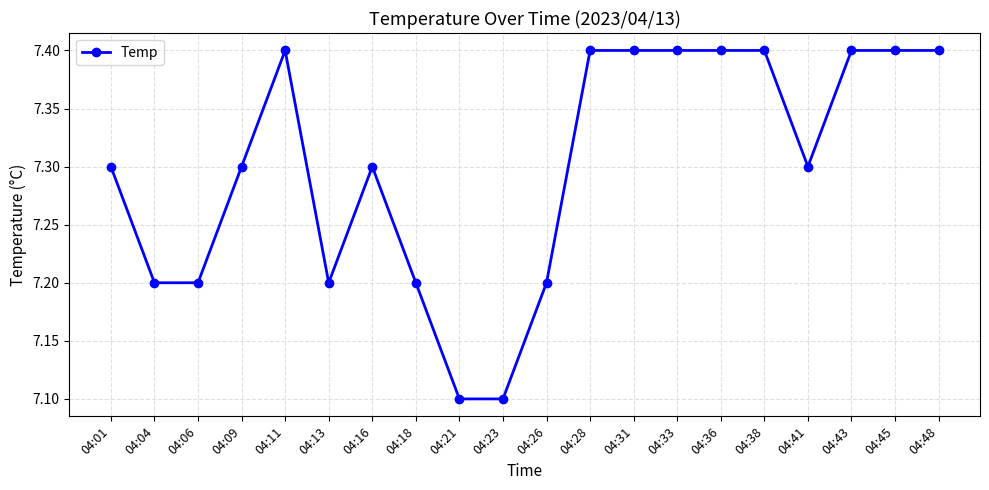

Is it true that the value at 04:13 is 2.4?

False